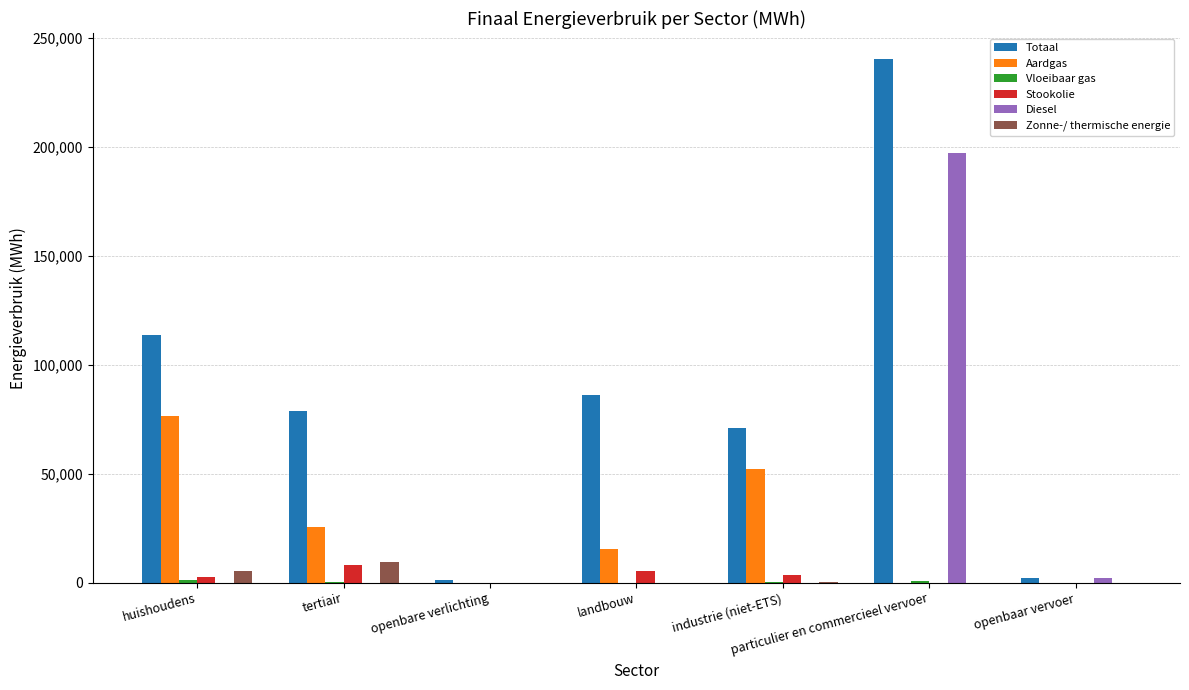

How many categories are shown in the chart?

7